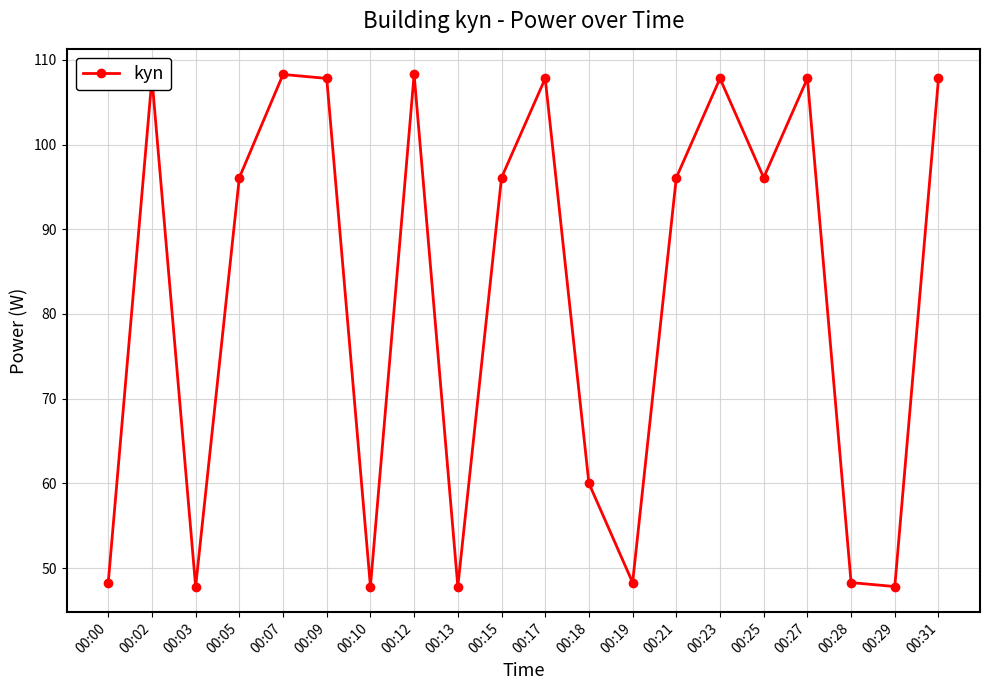

Where is the first local maximum?

00:02